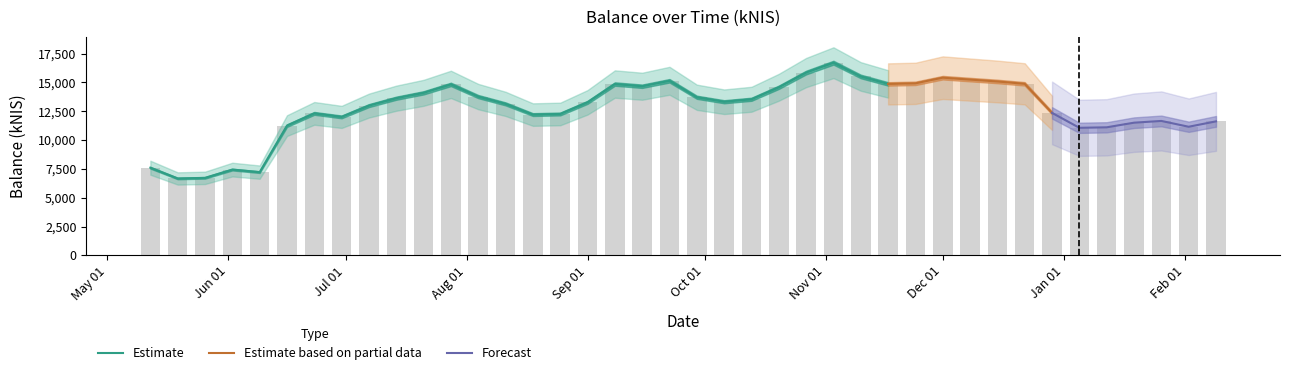

List the labels in order of value, smallest first.

2022-05-19, 2022-05-26, 2022-06-09, 2022-06-02, 2022-05-12, 2023-01-05, 2023-01-12, 2023-02-02, 2022-06-16, 2023-01-19, 2023-02-09, 2023-01-26, 2022-06-30, 2022-08-18, 2022-08-25, 2022-06-23, 2022-12-29, 2022-07-07, 2022-08-11, 2022-09-01, 2022-10-06, 2022-10-13, 2022-07-14, 2022-09-29, 2022-08-04, 2022-07-21, 2022-10-20, 2022-09-15, 2022-07-28, 2022-09-08, 2022-11-17, 2022-12-22, 2022-11-24, 2022-12-15, 2022-09-22, 2022-12-08, 2022-12-01, 2022-11-10, 2022-10-27, 2022-11-03